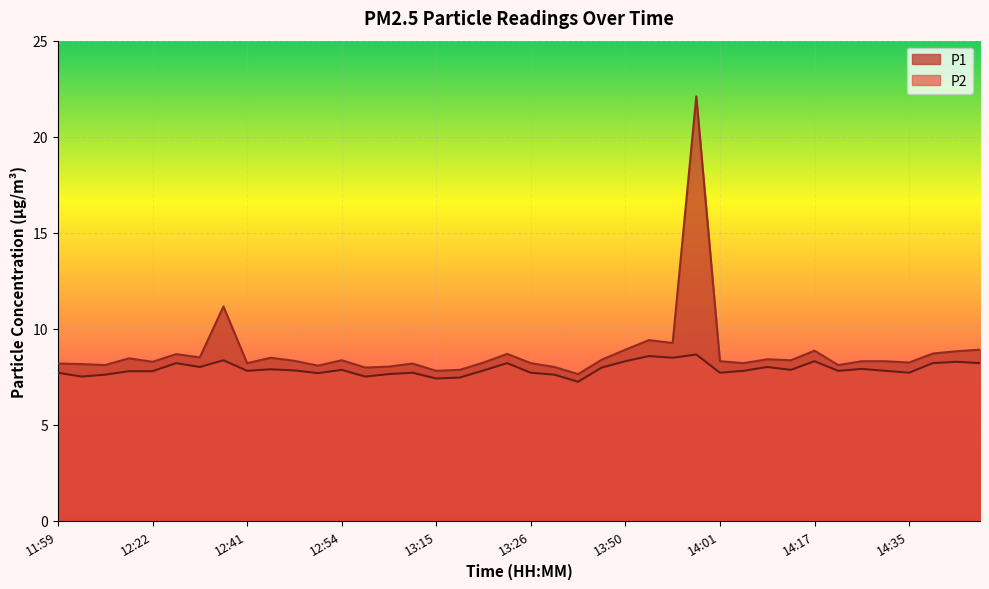

What is the value of the P1 point at the 37th from the left?

8.2